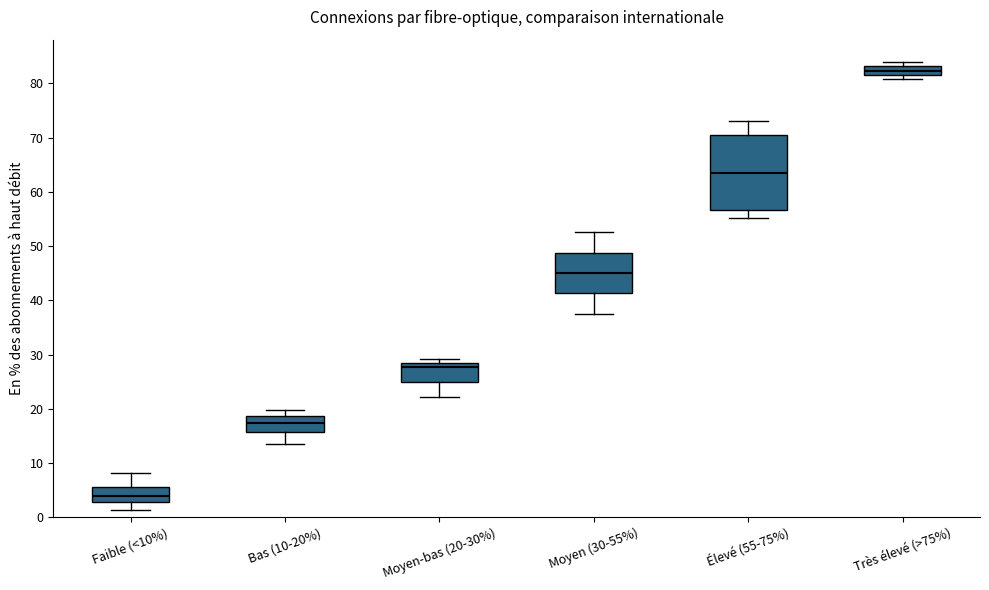

Which box has the highest median line?

Très élevé (>75%)